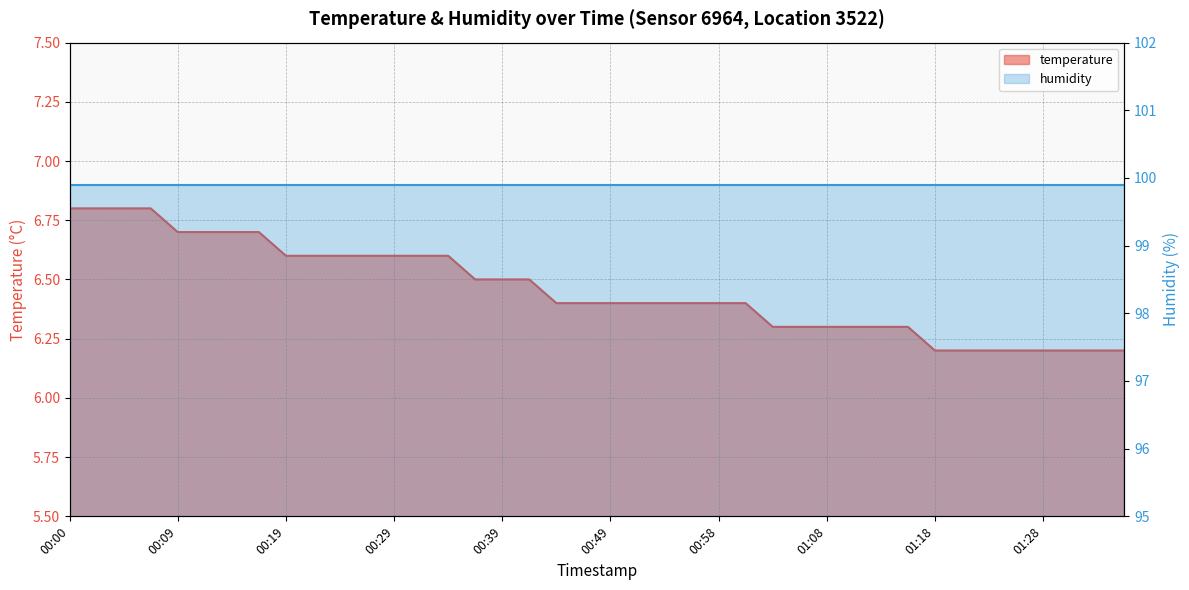

What is the difference between the values at 00:46 and 01:33?

0.2